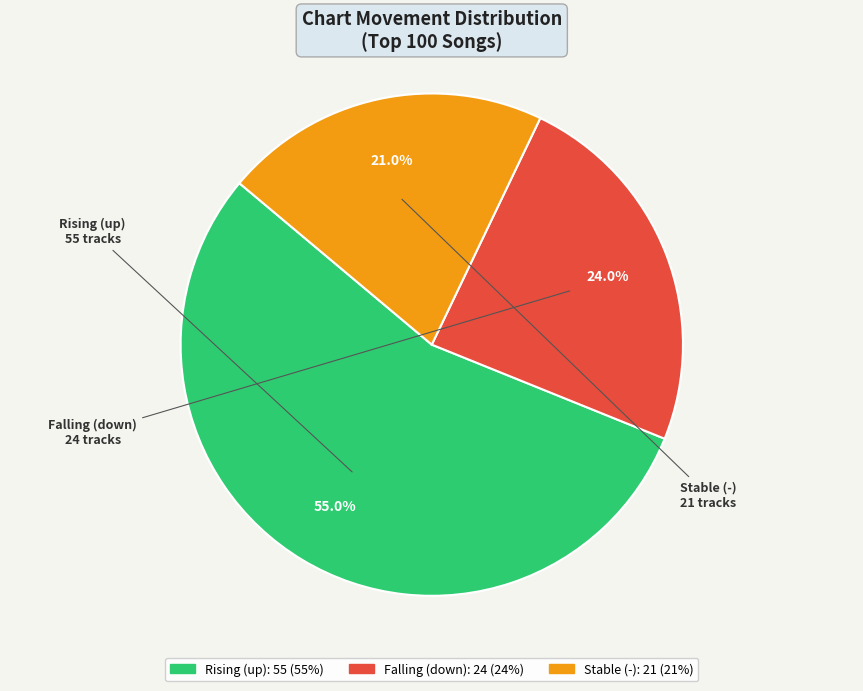

Is there a majority slice in this chart?

Yes